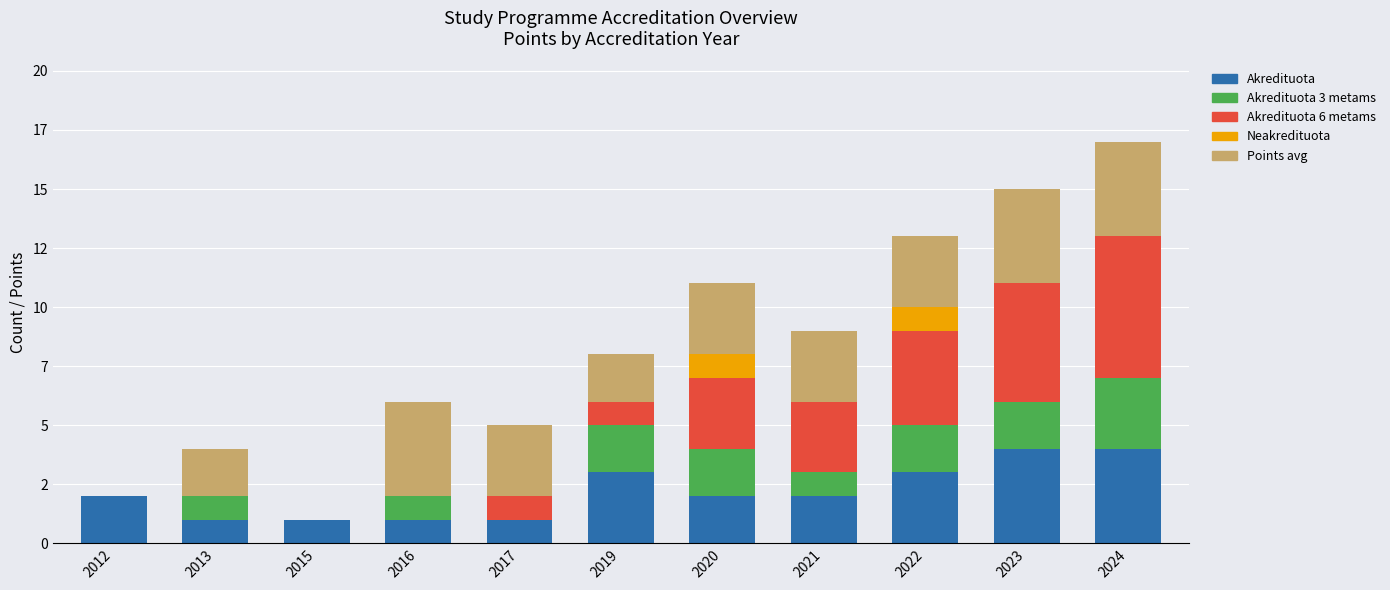

Are the bars grouped side by side (vs. stacked)?

No